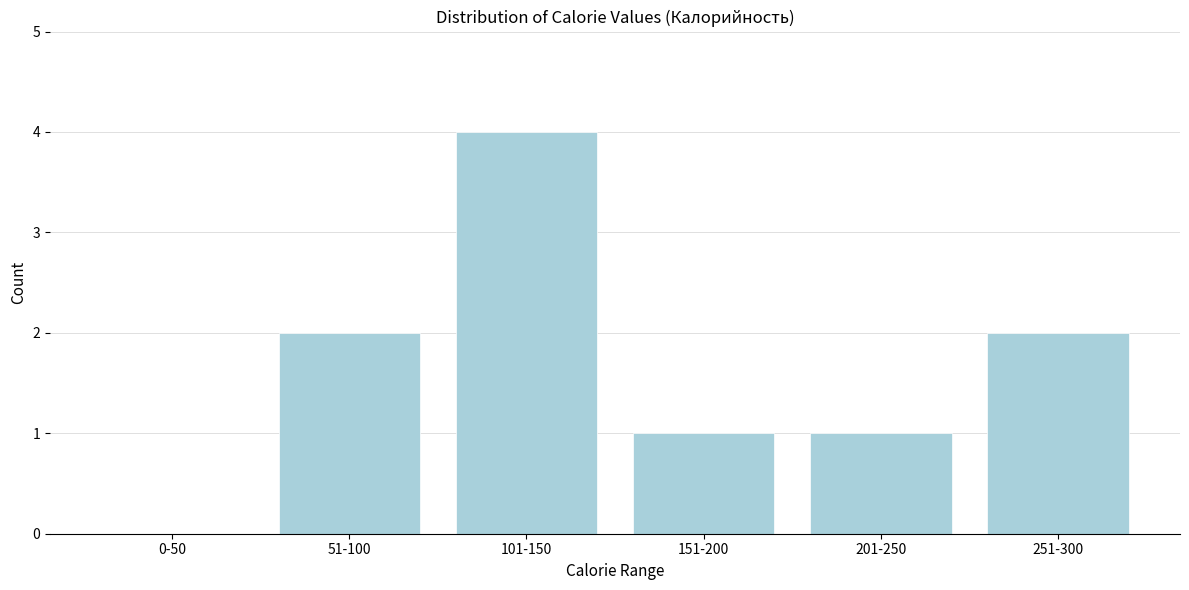

Reading left to right, what are all the values shown in this chart?

0-50=0	51-100=2	101-150=4	151-200=1	201-250=1	251-300=2